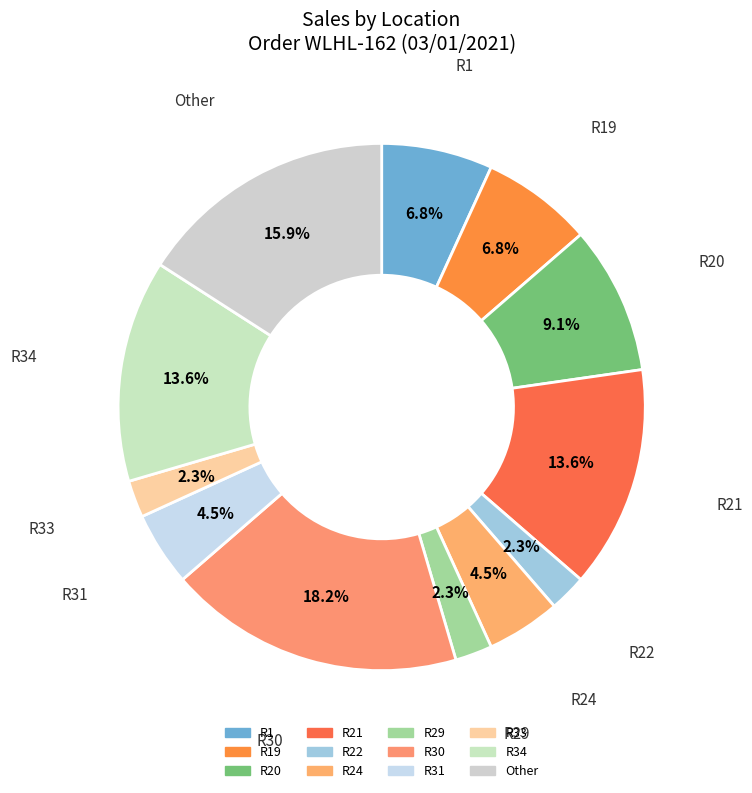

Which category has the biggest portion of the pie?

R30